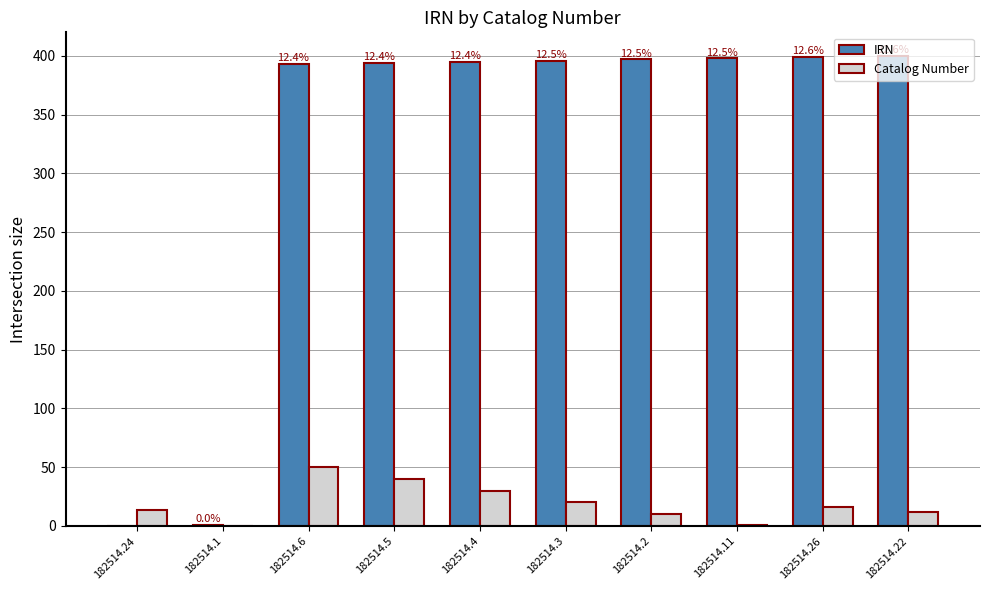

What is the maximum value shown in the chart?

400